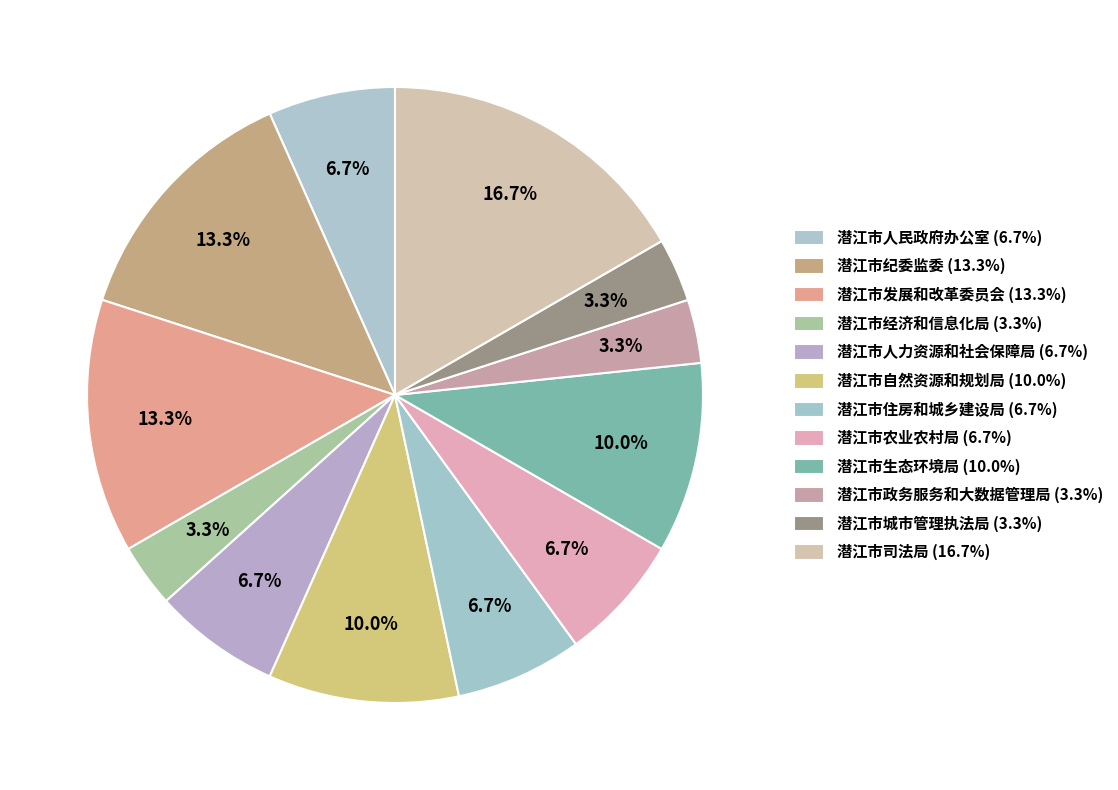

What is the ratio of the value at 潜江市经济和信息化局 to the value at 潜江市自然资源和规划局?

0.3